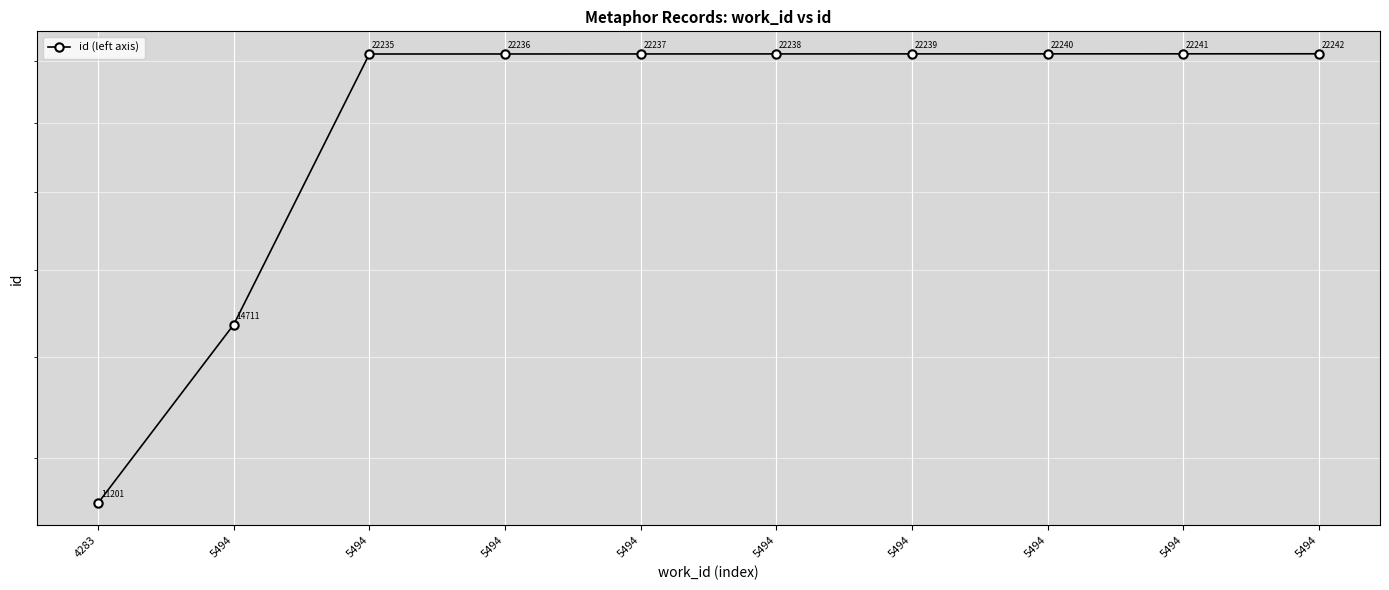

Reading left to right, extract all data points from this chart.

11201	14711	22235	22236	22237	22238	22239	22240	22241	22242